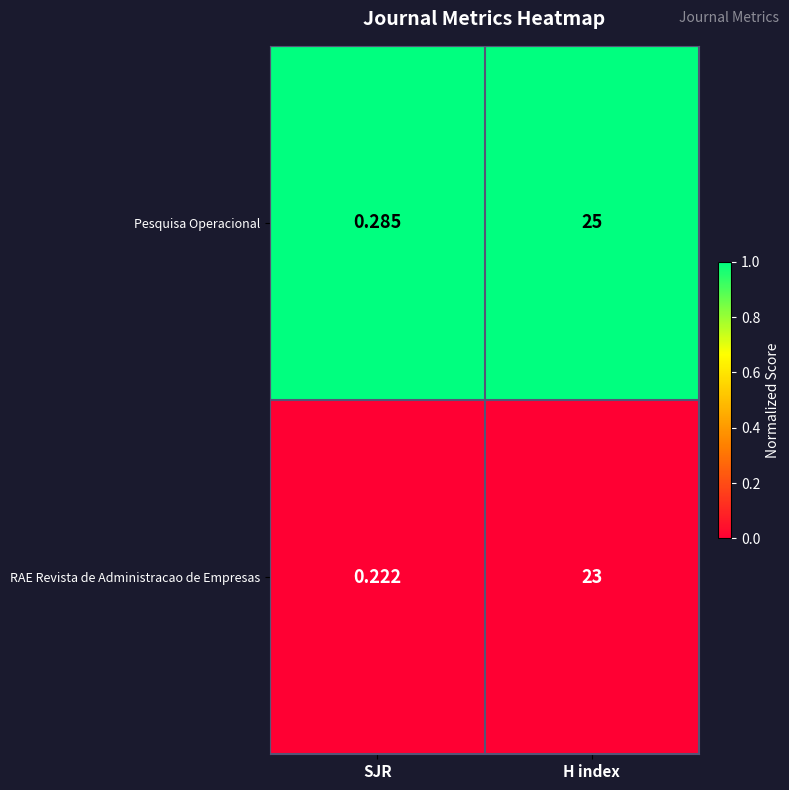

Is the value of RAE Revista de Administracao de Empresas at SJR greater than the value of Pesquisa Operacional at SJR?

No